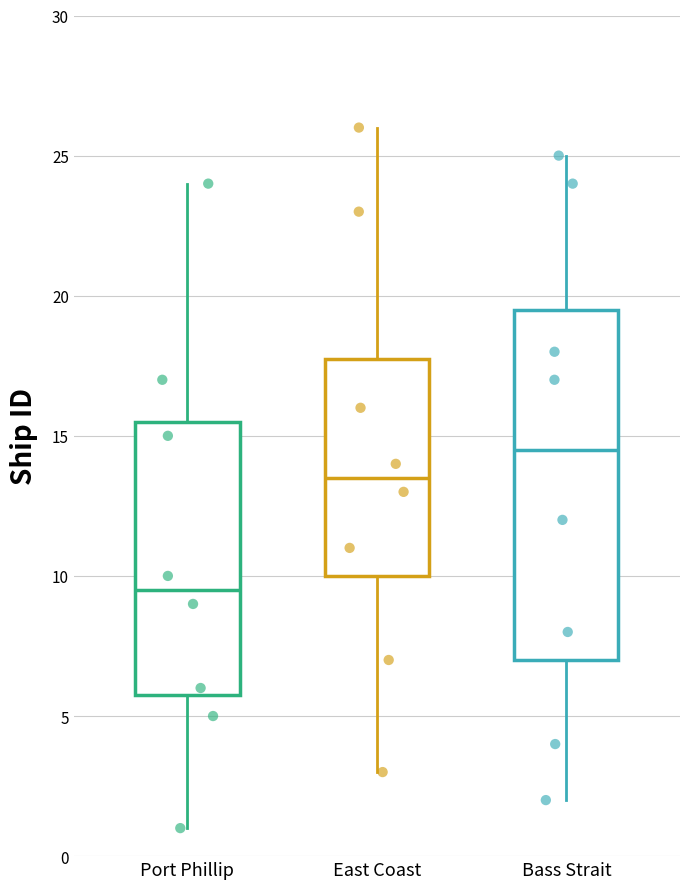

Reading left to right, read every box against the y-axis: the position of its median line, the range the box covers, and the ends of its whiskers. The values are not printed on the chart, so give them approximately, as read against the axis.

Port Phillip: median 9.5, box 6.0 to 15.5, whiskers 1.0 to 24.0
East Coast: median 13.5, box 10.0 to 18.0, whiskers 3.0 to 26.0
Bass Strait: median 14.5, box 7.0 to 19.5, whiskers 2.0 to 25.0